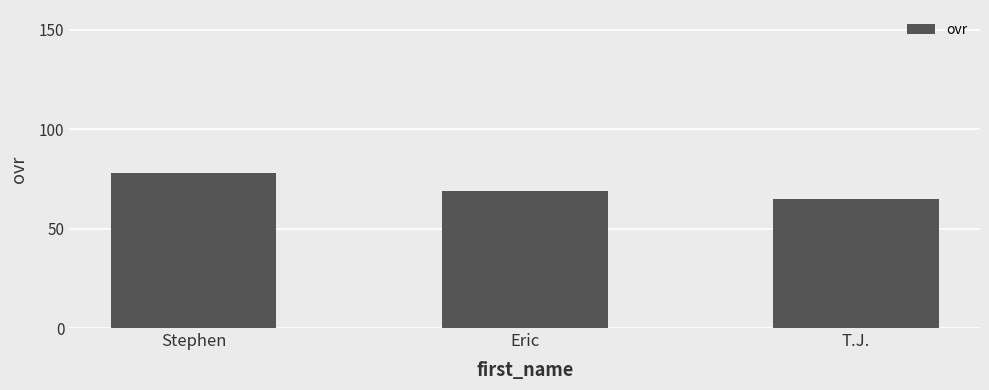

What position from the left is T.J.?

3